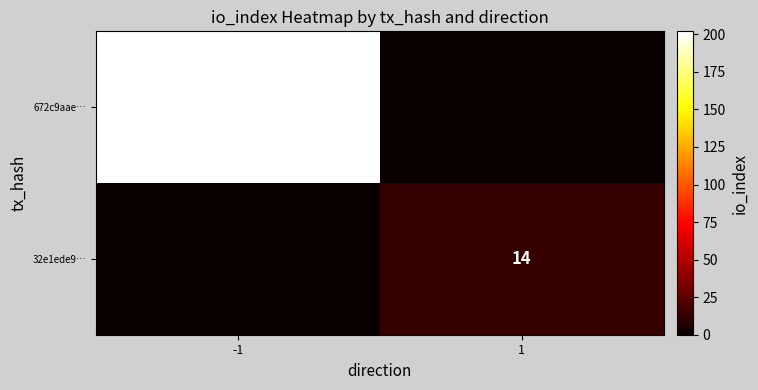

Is it true that 672c9aae… equals 202 at -1?

True